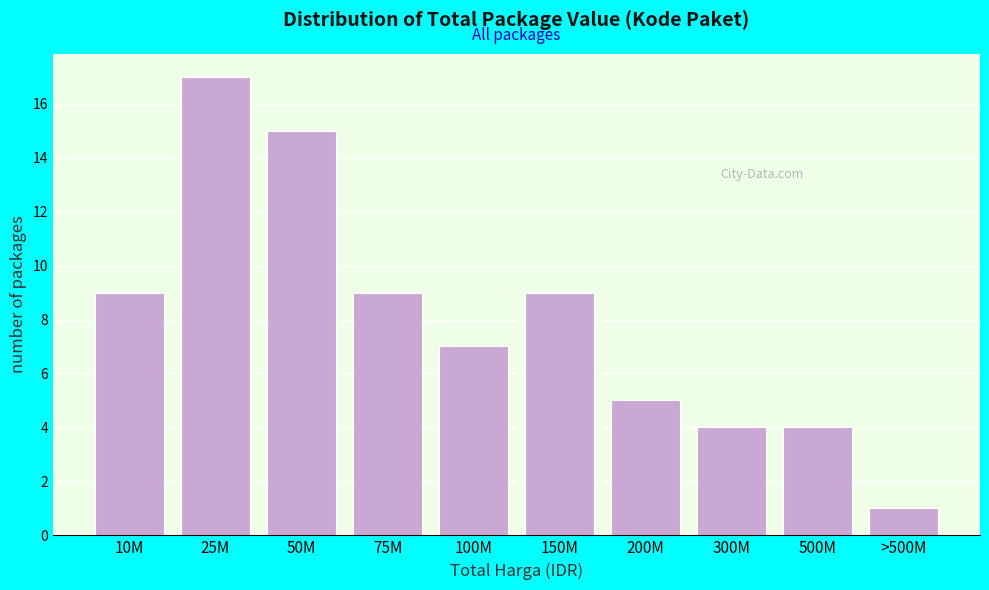

Reading left to right, transcribe all the data shown in this chart.

9	17	15	9	7	9	5	4	4	1